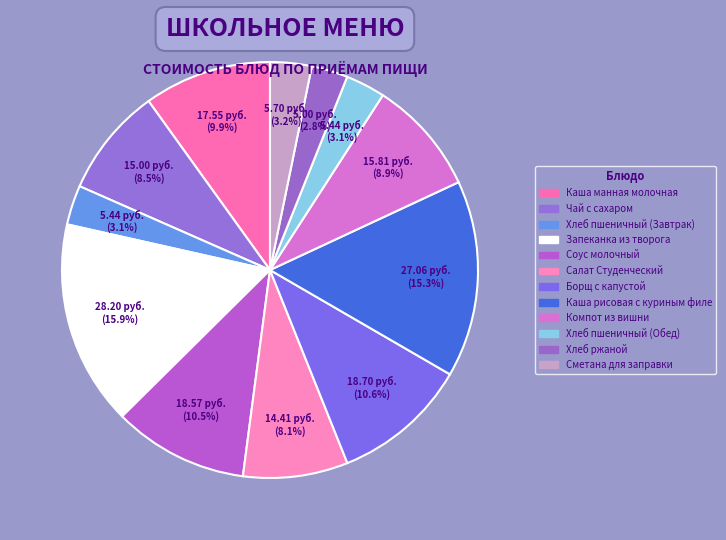

Is it true that Салат Студенческий is 14% of the pie?

False